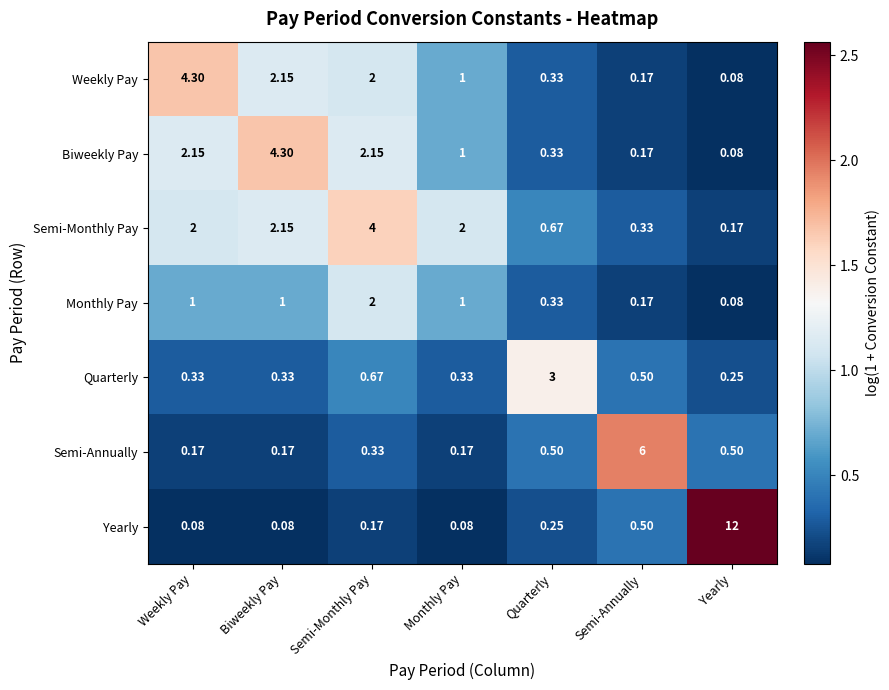

Which series has the largest total across all categories?

Yearly